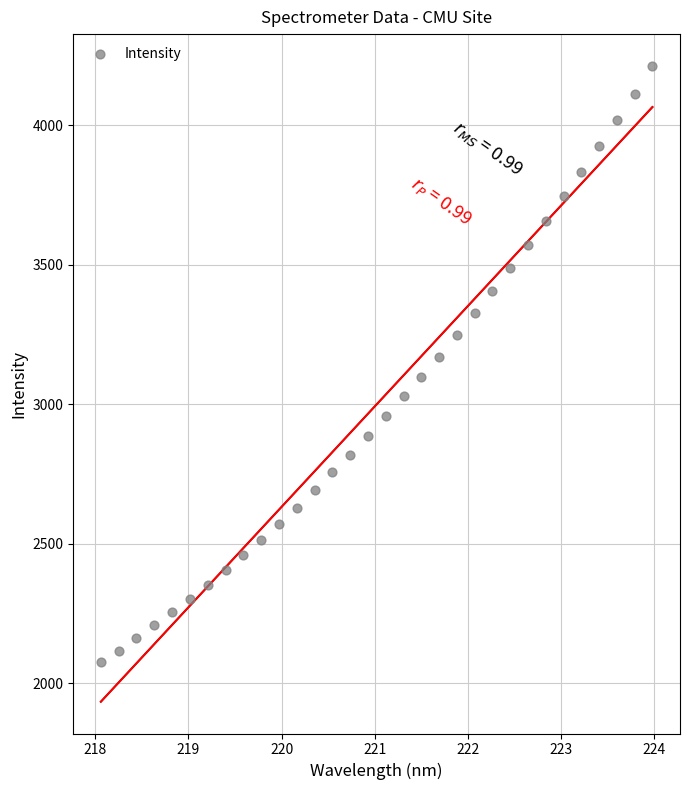

What is the range of X values (max minus min)?

5.9